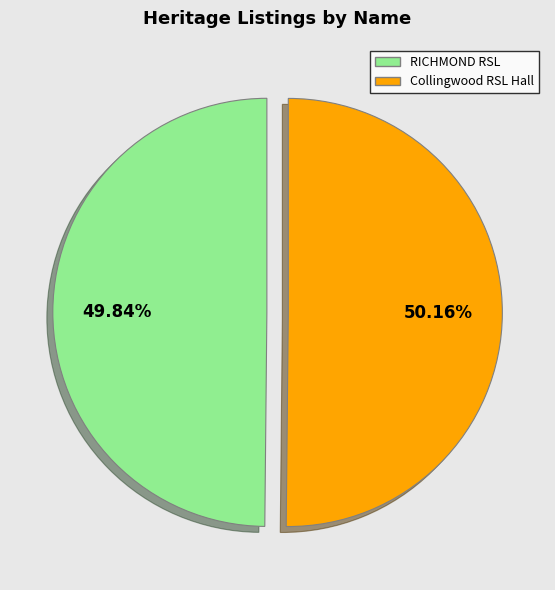

To the nearest percent, what percentage of the pie is Collingwood RSL Hall?

50%